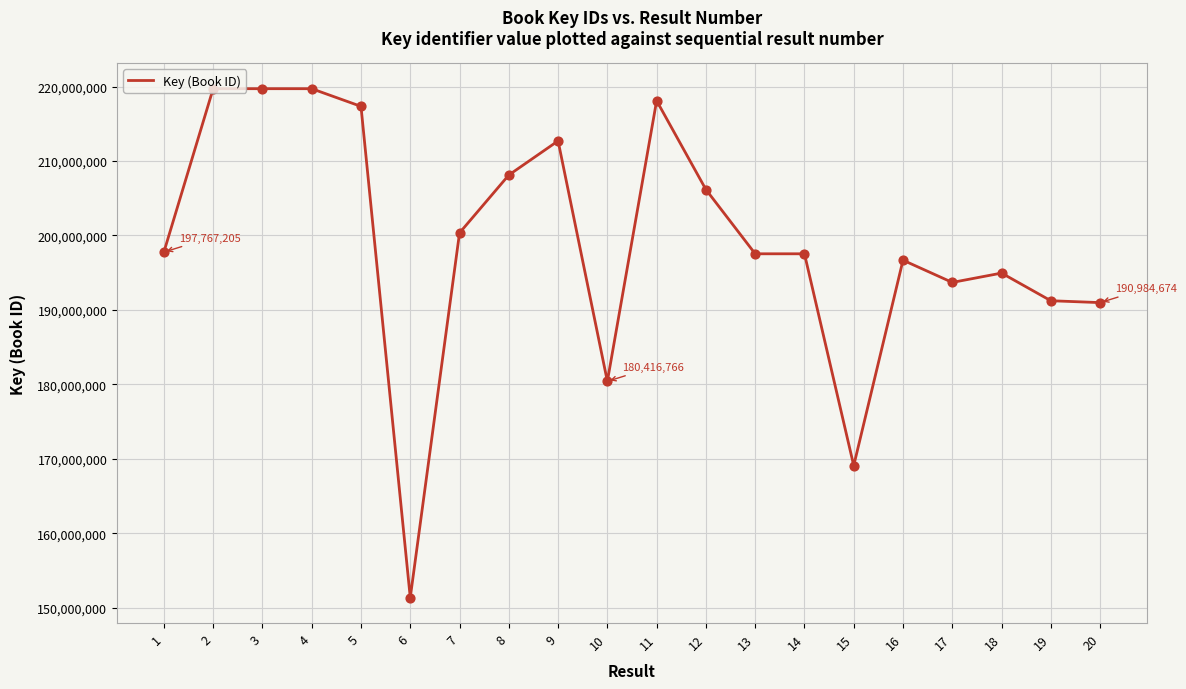

What is the ratio of the value at 19 to the value at 16?

1.0